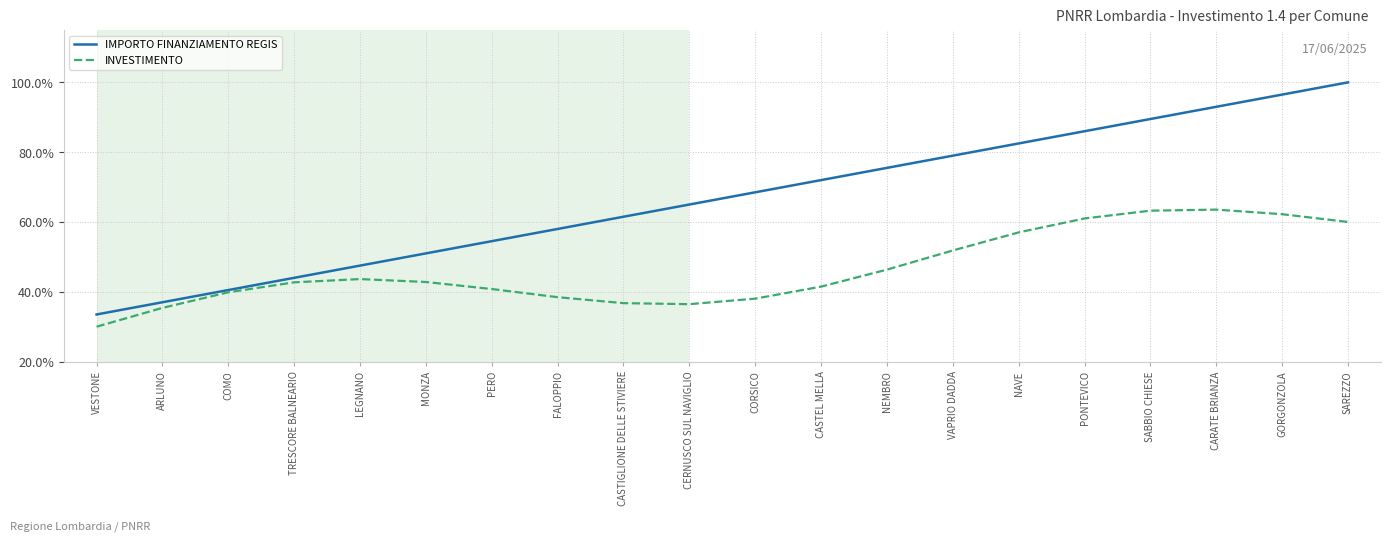

Read the IMPORTO FINANZIAMENTO REGIS value at SAREZZO.

100.0